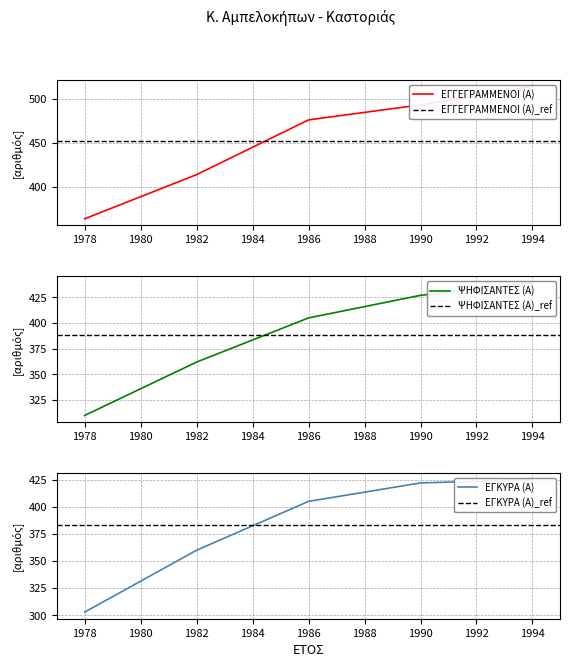

Between 1982 and 1978, which is larger?

1982